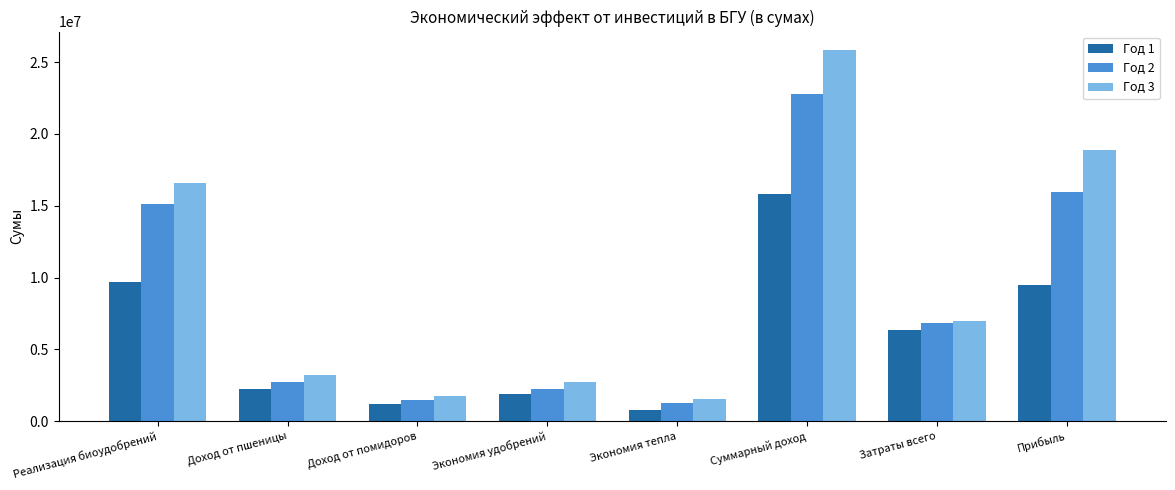

Reading right to left, list all the values displayed in this chart.

Год 1: 9508653.5	6332556.9	15841210.4	806133.7	1890000.0	1200000.0	2250000.0	9695076.8
Год 2: 15973304.6	6818455.1	22791759.8	1289813.9	2268000.0	1440000.0	2700000.0	15093945.9
Год 3: 18886416.5	6954300.6	25840717.1	1547776.6	2721600.0	1728000.0	3240000.0	16603340.5